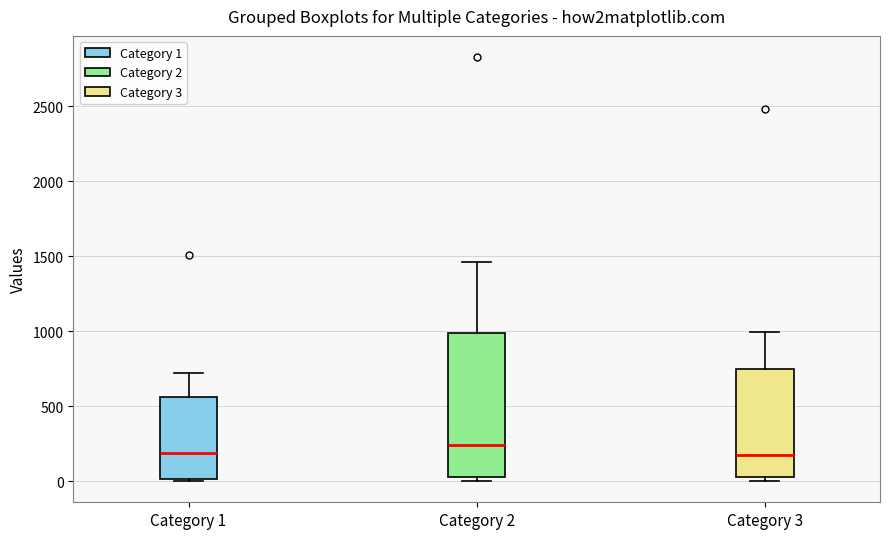

Where is the lower edge of the box for Category 3 on the y-axis? The values are not printed on the chart, so give them approximately, as read against the axis.

50